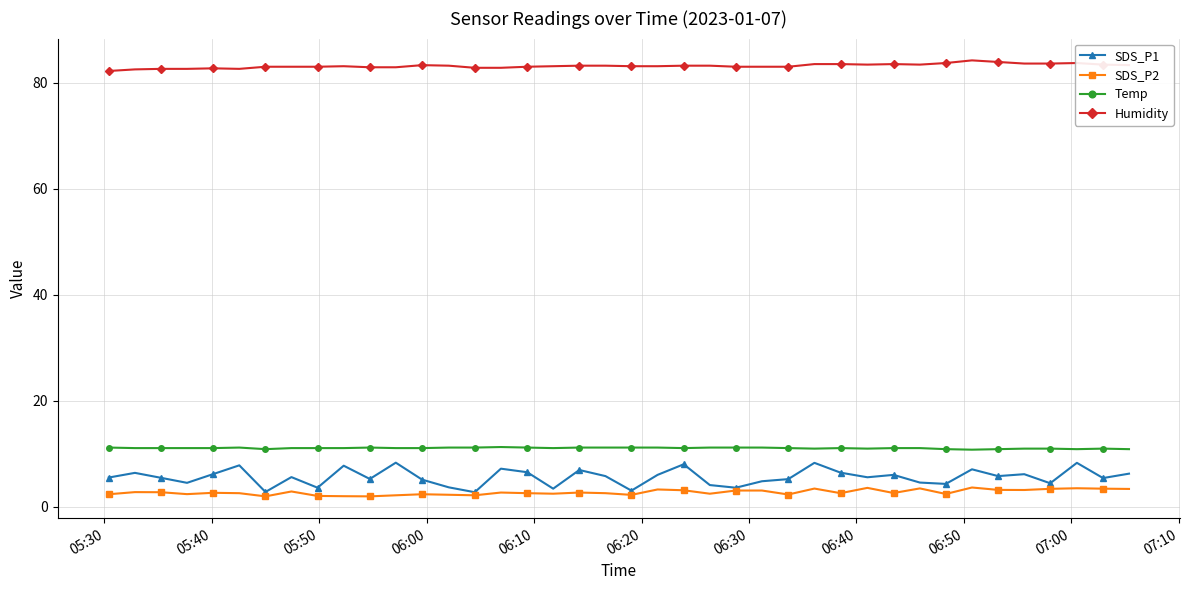

True or false: SDS_P2 has more than 1 interior local peaks.

True